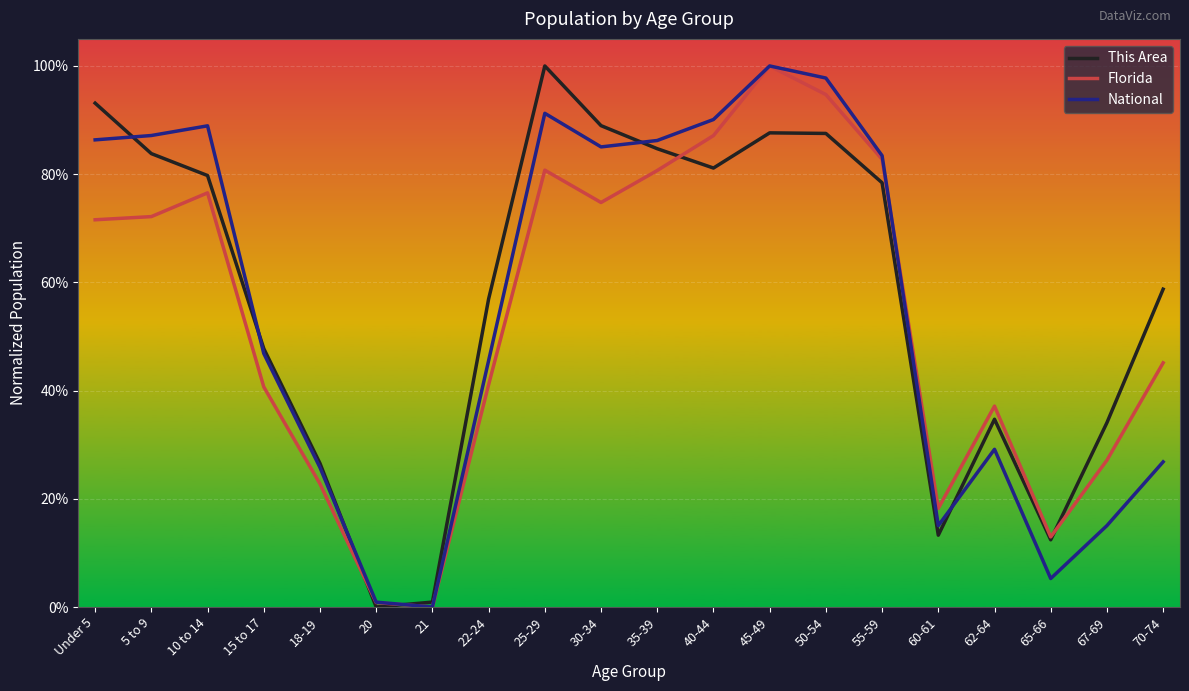

What are all the series names shown in the legend?

This Area, Florida, National